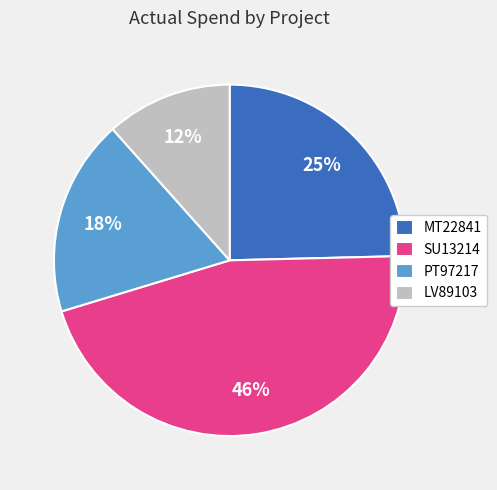

Approximately how many times larger is the value at LV89103 compared to MT22841?

0.5